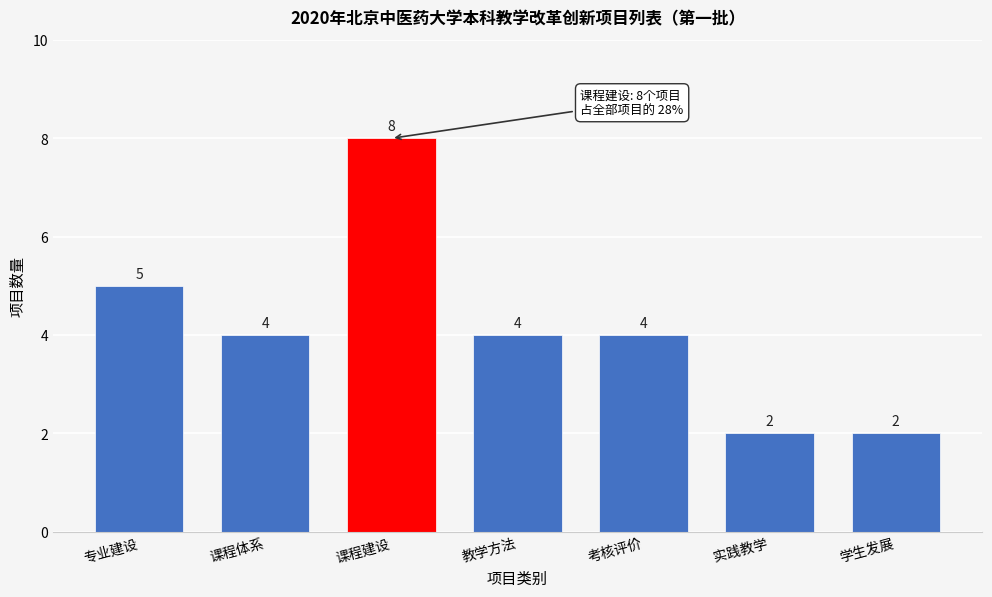

Reading right to left, list all the values displayed in this chart.

2	2	4	4	8	4	5